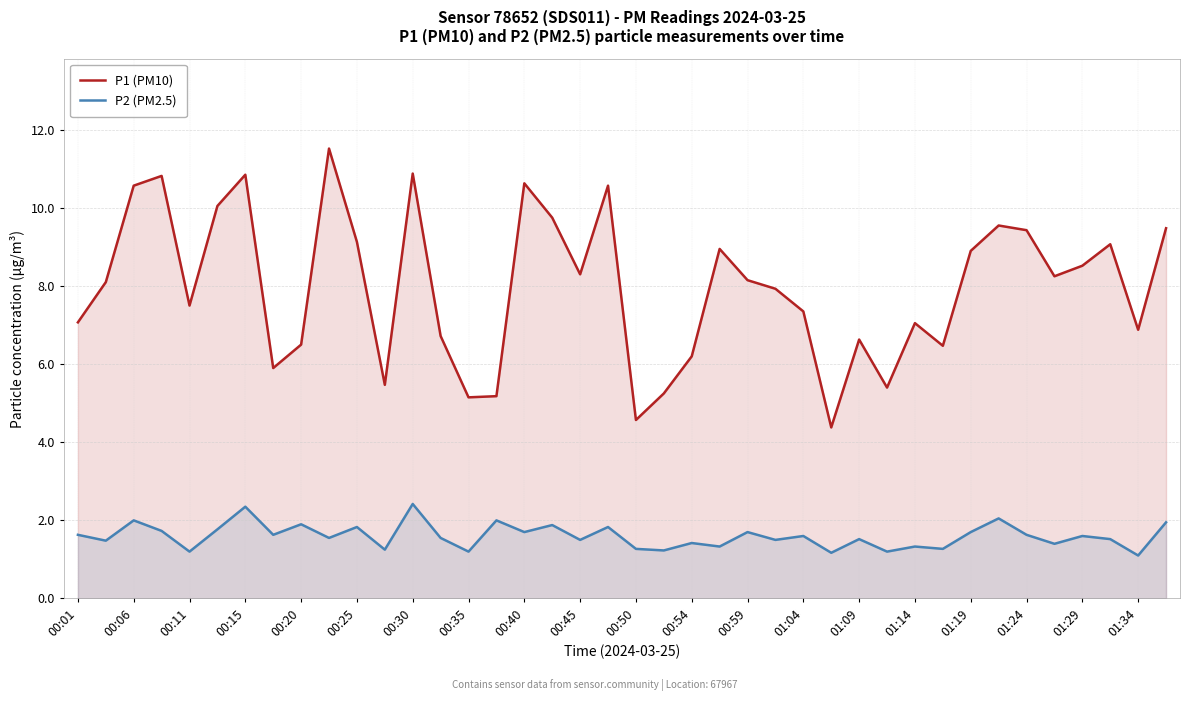

What is the difference between the maximum and minimum values in the P2 (PM2.5) series?

1.3